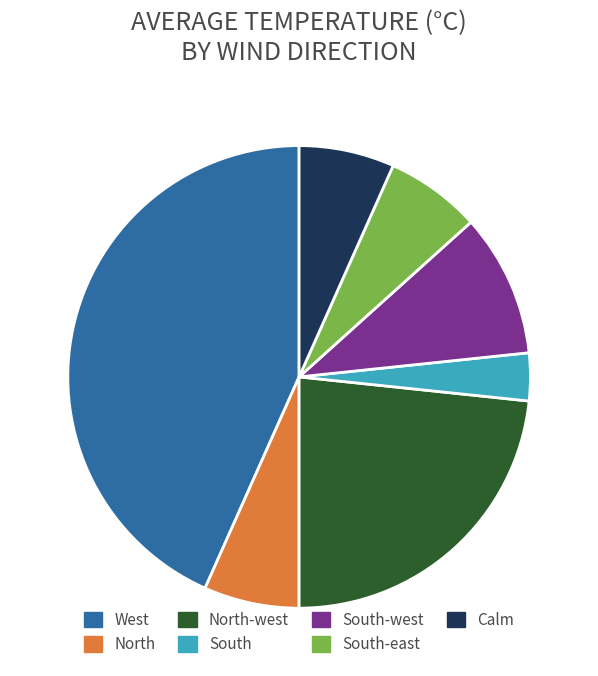

Which slice is the largest?

West